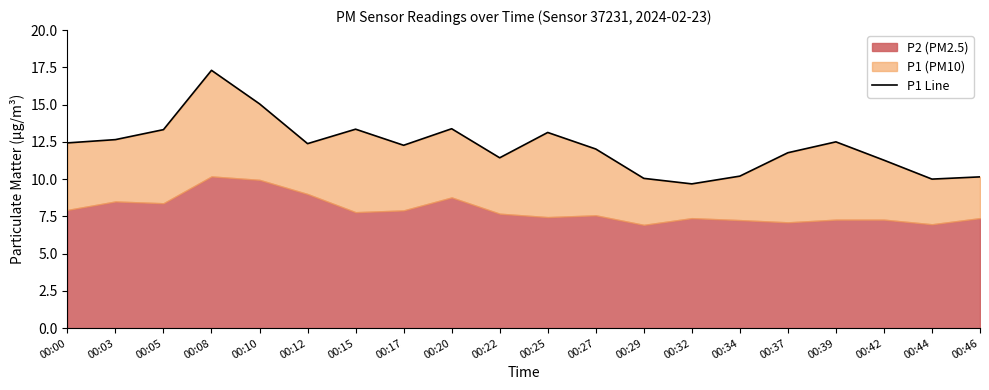

Reading left to right, what are all the values shown in this chart?

00:00=12.4	00:03=12.7	00:05=13.3	00:08=17.3	00:10=15.1	00:12=12.4	00:15=13.3	00:17=12.3	00:20=13.4	00:22=11.4	00:25=13.1	00:27=12.0	00:29=10.1	00:32=9.7	00:34=10.2	00:37=11.8	00:39=12.5	00:42=11.3	00:44=10.0	00:46=10.2